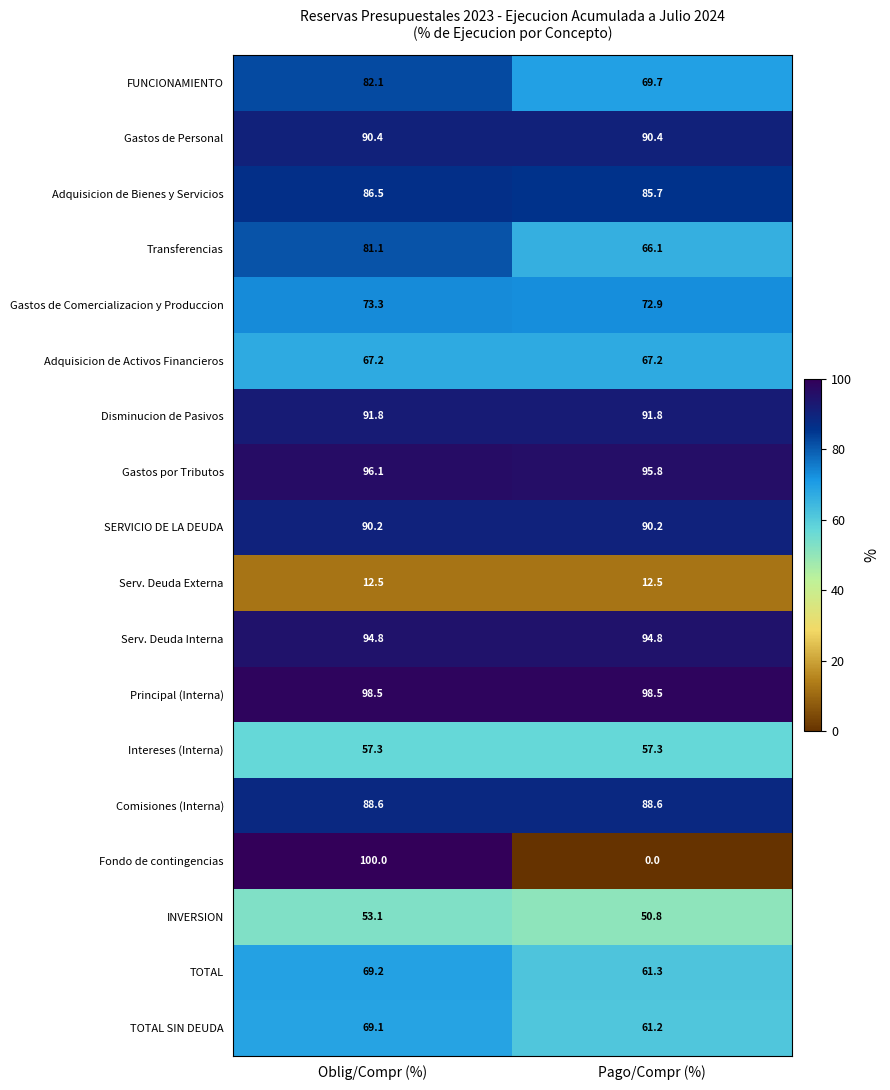

At how many categories does at least one series exceed 75?

2